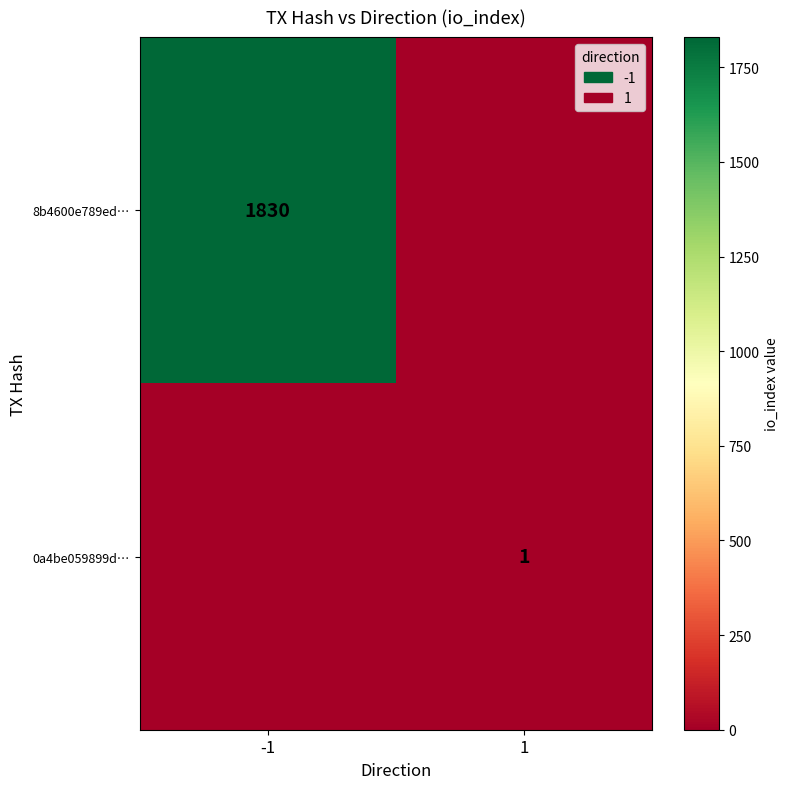

The 8b4600e789ed… series shows 1830 at -1. True or false?

True